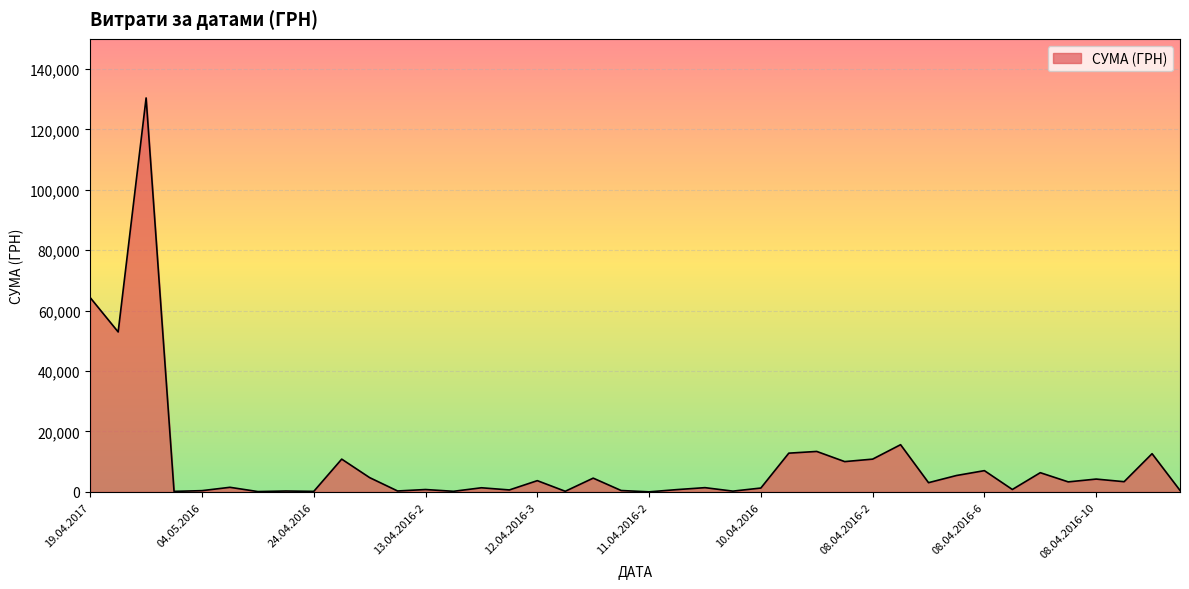

What is the difference between the maximum and minimum values?

130357.3